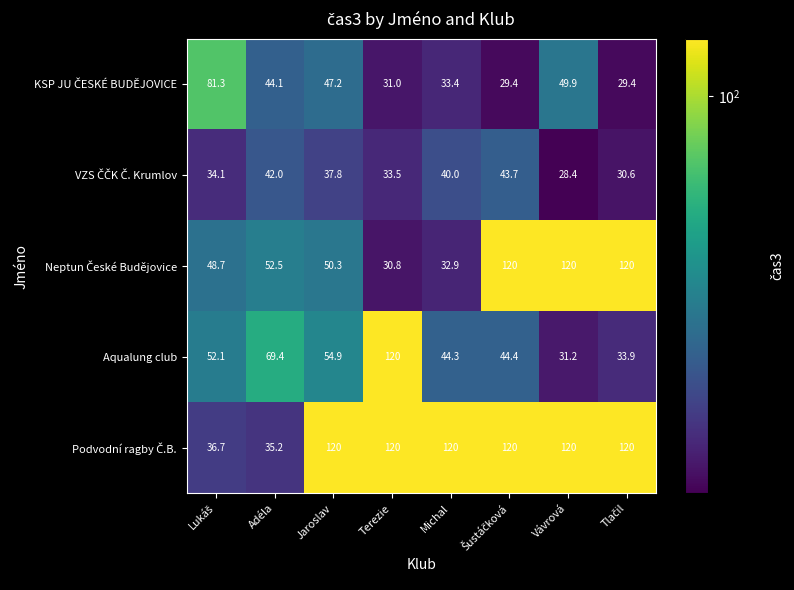

What is the smallest value displayed?

28.4